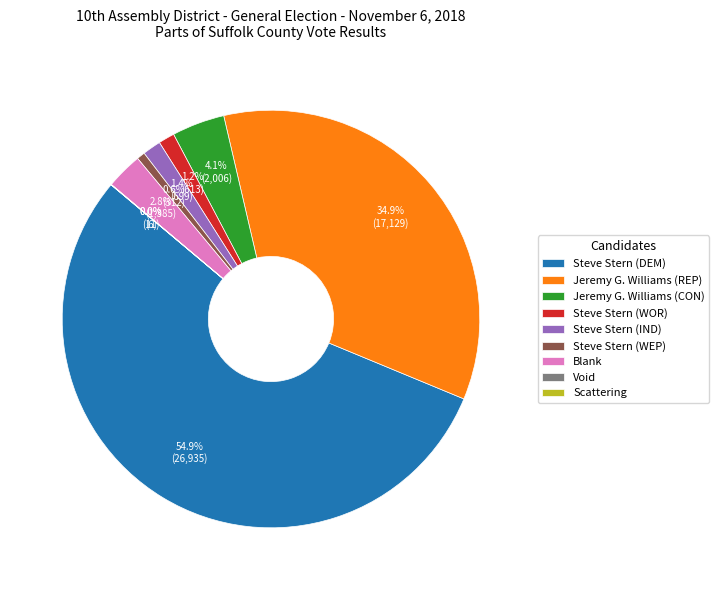

Do Blank and Jeremy G. Williams (CON) together represent more than half of the pie?

No